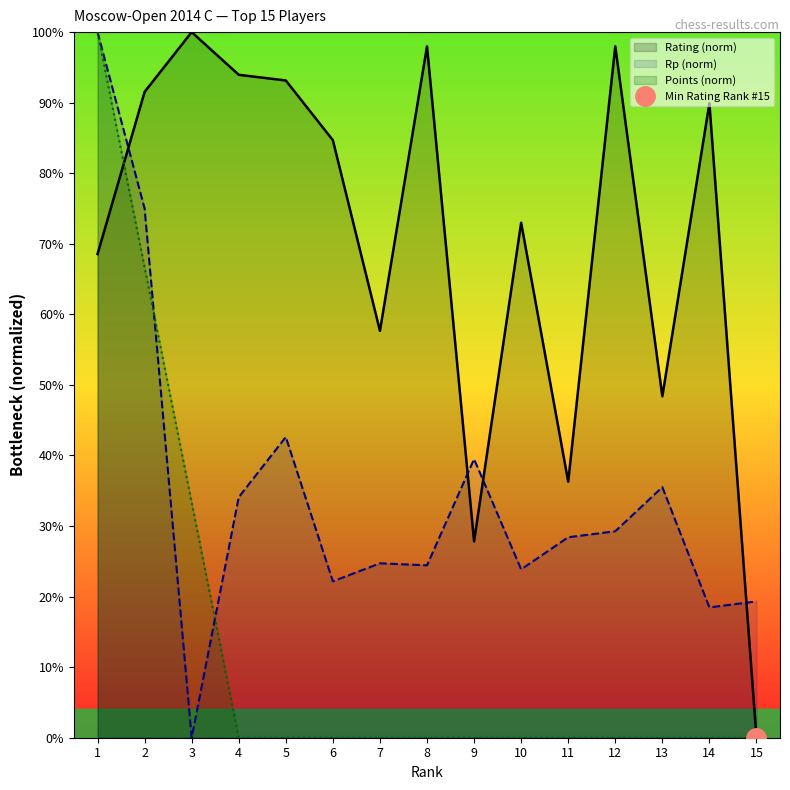

Is it true that Points equals 0.0 at 4?

True